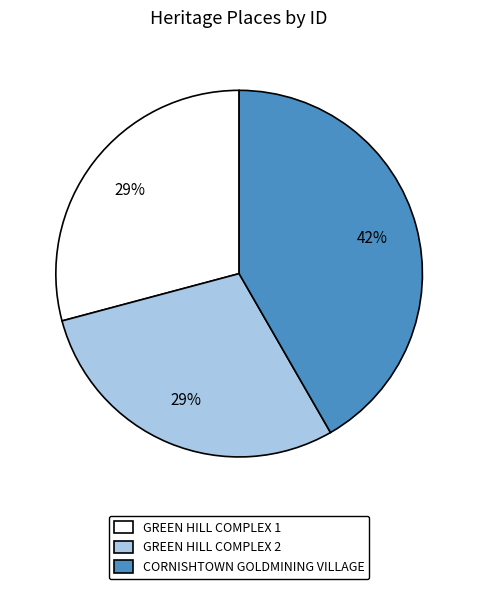

Is there a majority slice in this chart?

No